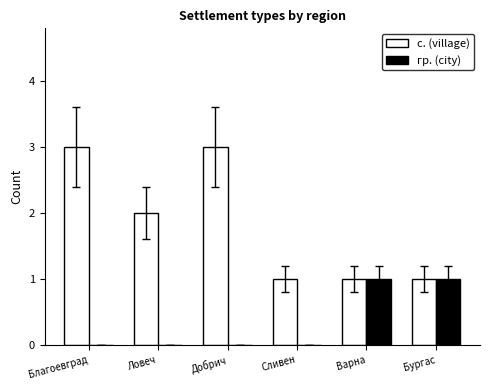

What is the sum of all с. (village) values?

11